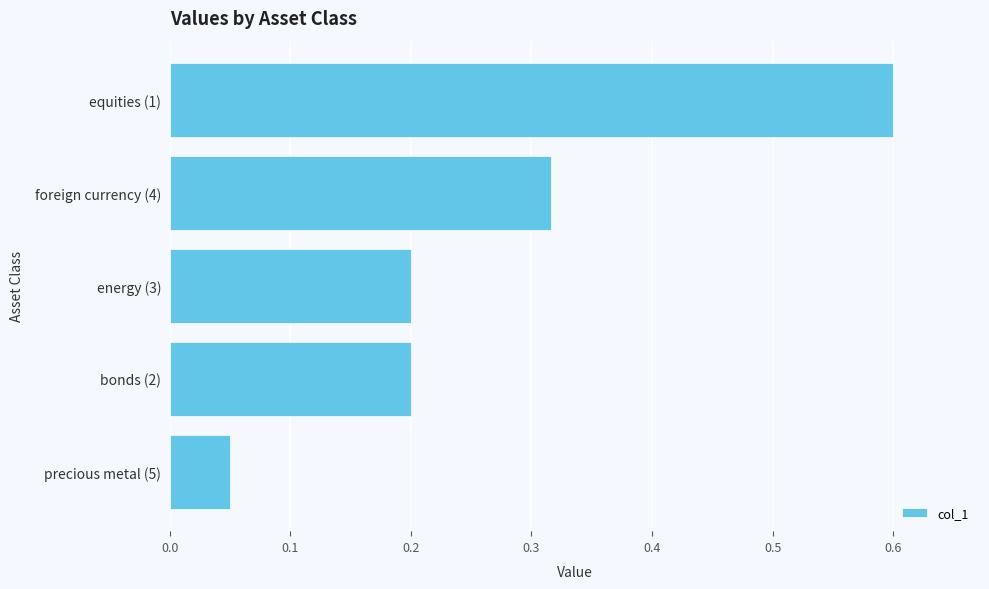

What is the difference between the maximum and second lowest values?

0.4